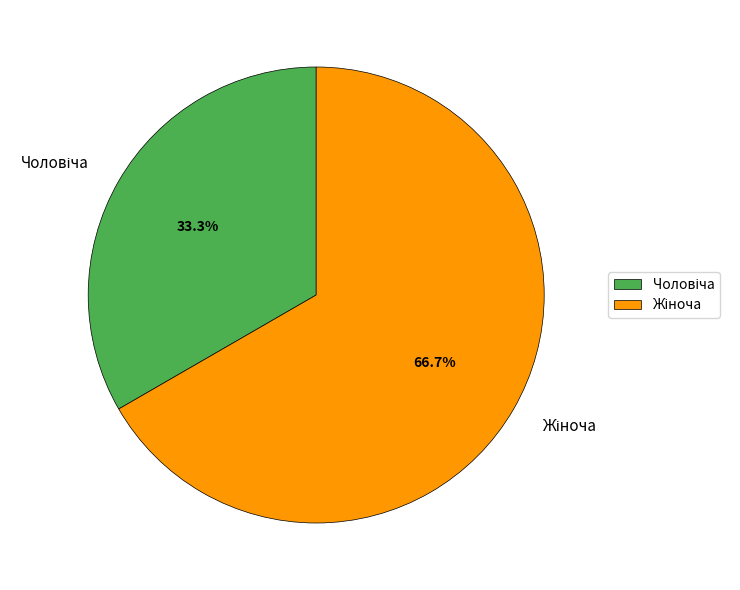

To the nearest percent, what is the difference between the largest and smallest slice percentages?

33%